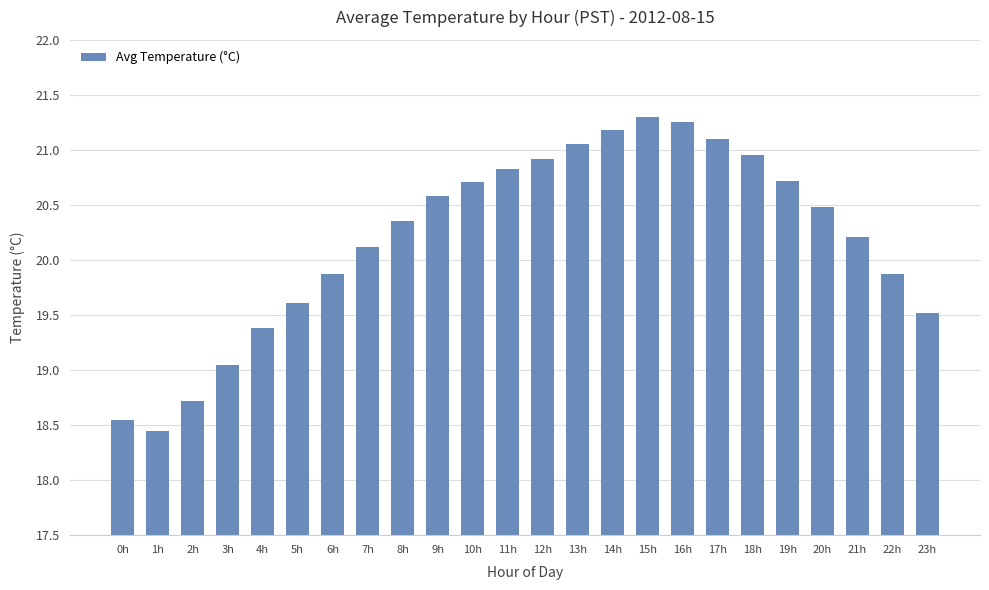

At which label is the value closest to 19?

3h